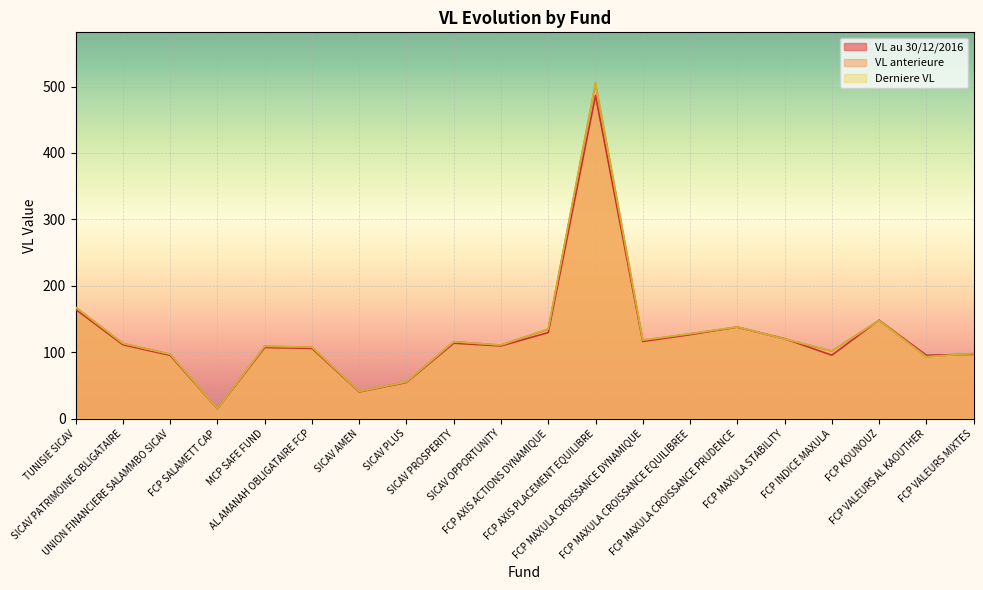

How many lines are shown in the chart?

3